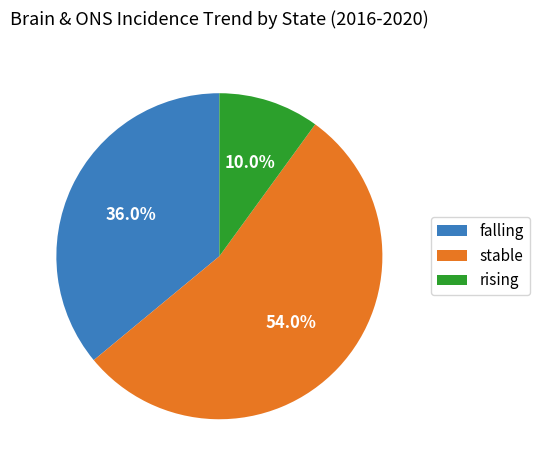

To the nearest percent, what percentage of the pie is stable?

54%